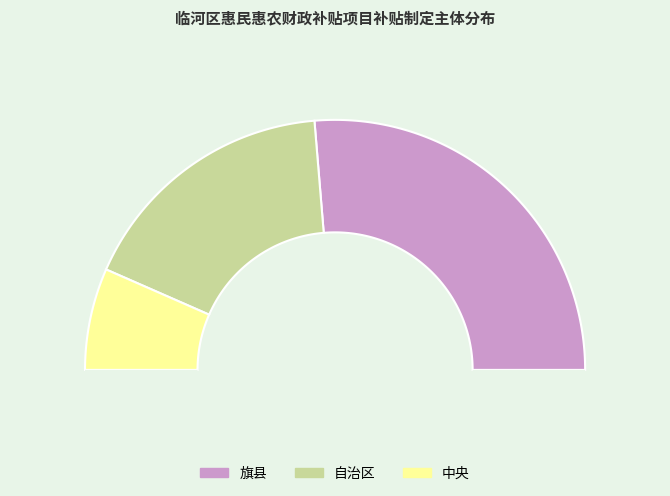

The 中央 slice represents 13% of the pie. True or false?

True